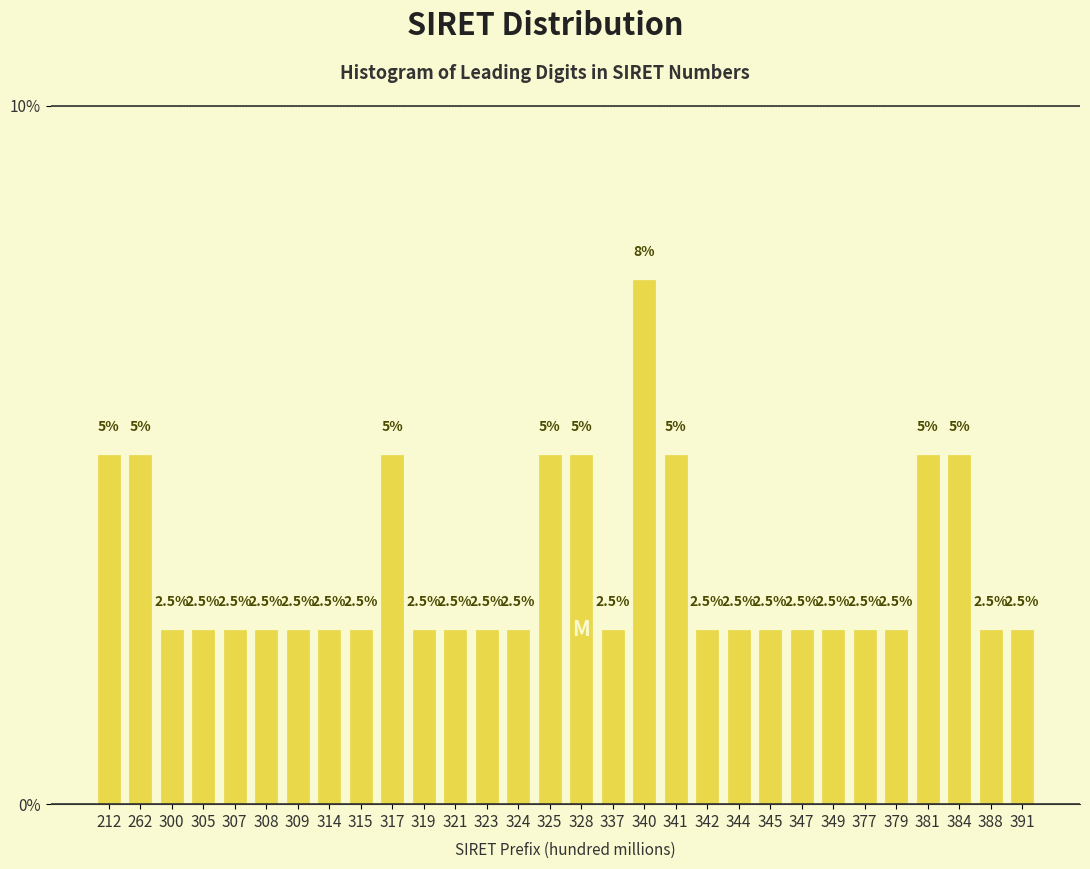

Reading right to left, what are all the values shown in this chart?

391=2.5	388=2.5	384=5.0	381=5.0	379=2.5	377=2.5	349=2.5	347=2.5	345=2.5	344=2.5	342=2.5	341=5.0	340=7.5	337=2.5	328=5.0	325=5.0	324=2.5	323=2.5	321=2.5	319=2.5	317=5.0	315=2.5	314=2.5	309=2.5	308=2.5	307=2.5	305=2.5	300=2.5	262=5.0	212=5.0